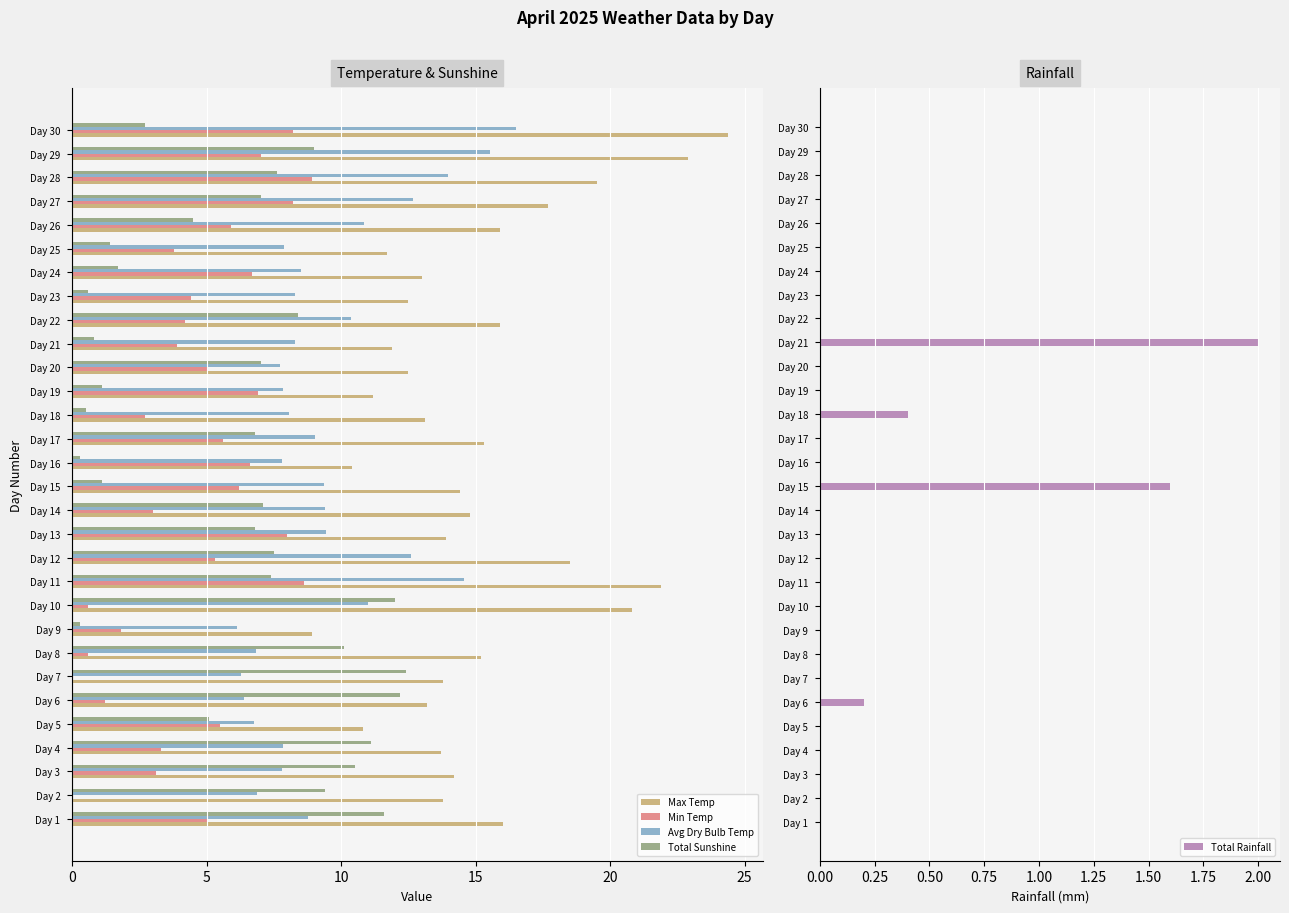

What is the average value of the Total Sunshine series?

6.1